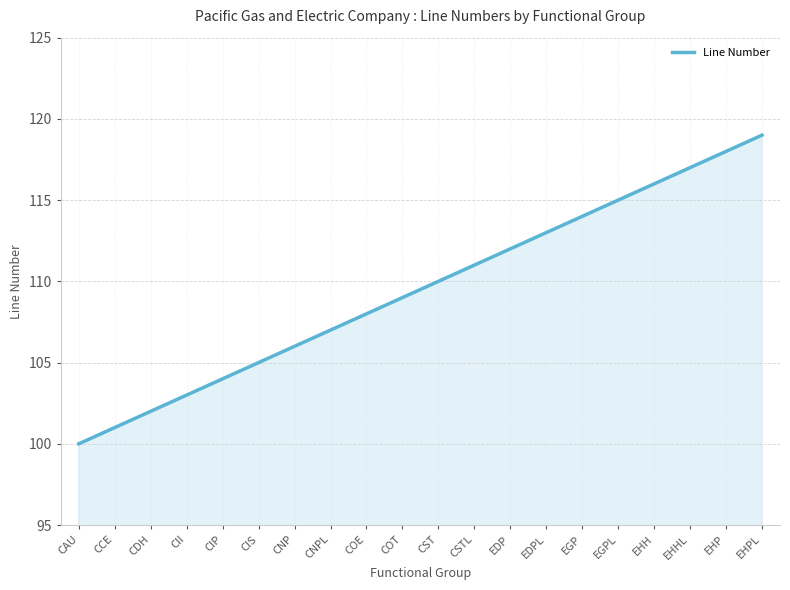

Reading right to left, what are all the values shown in this chart?

119	118	117	116	115	114	113	112	111	110	109	108	107	106	105	104	103	102	101	100